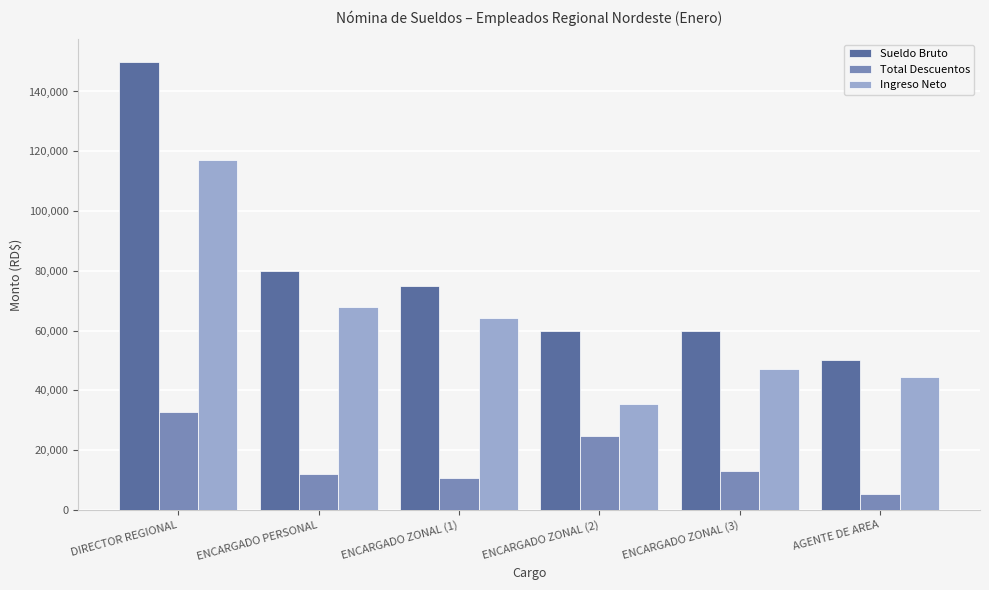

What position from the left is ENCARGADO ZONAL (3)?

5